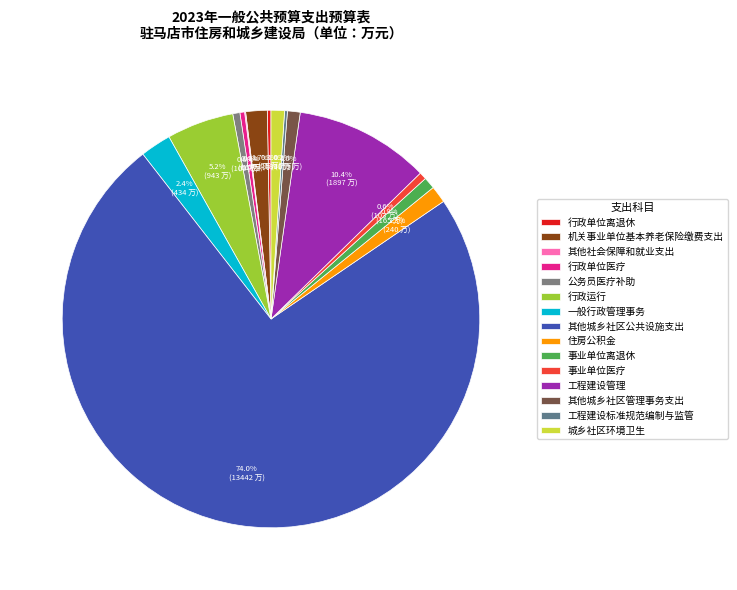

To the nearest percent, what is the combined percentage of 工程建设管理 and 行政单位离退休?

11%